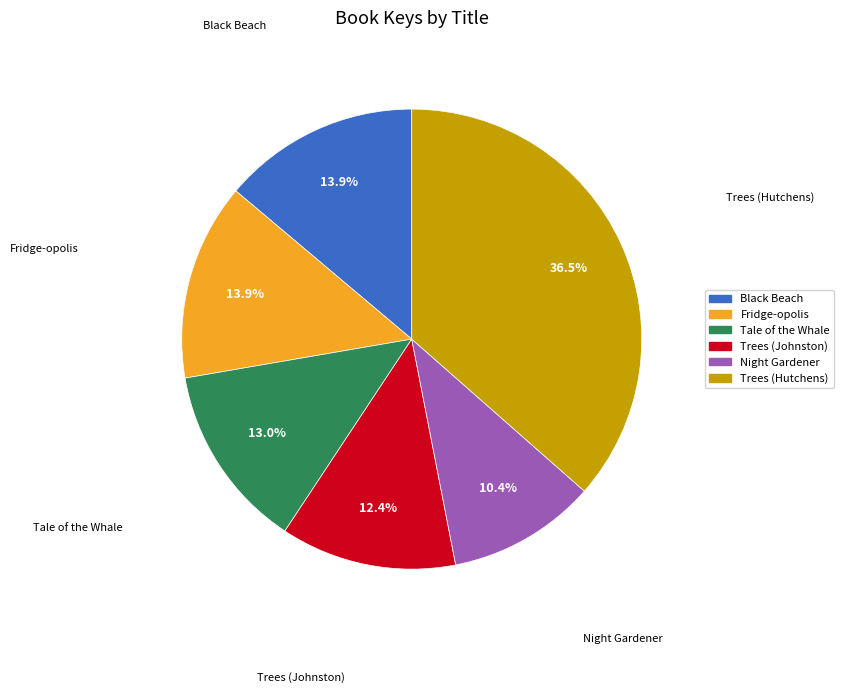

Is Black Beach the majority of the pie?

No